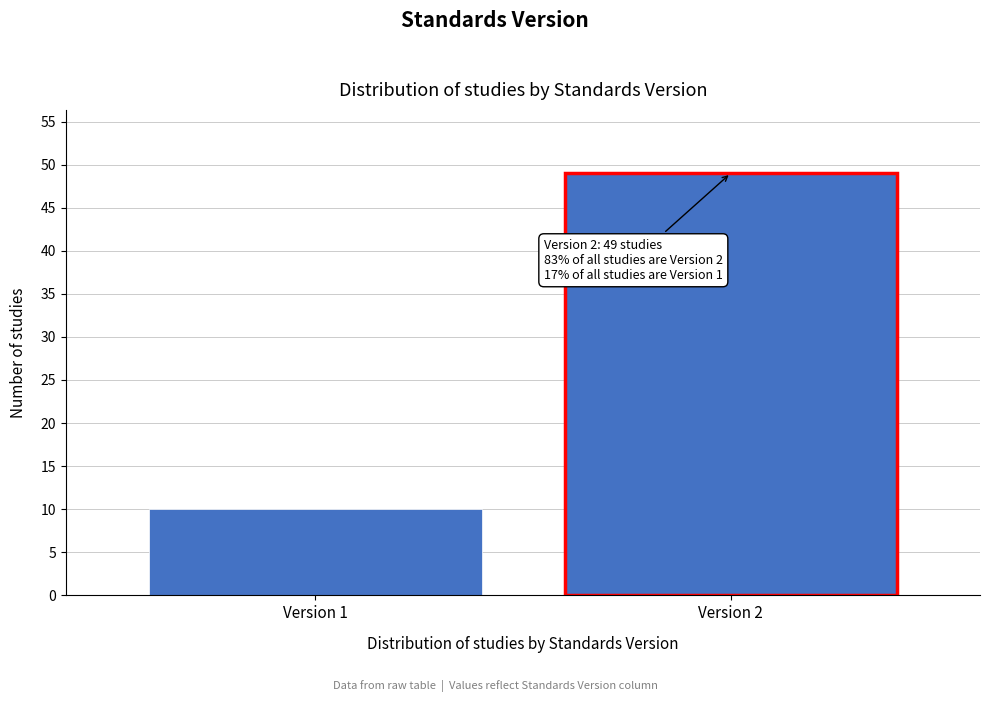

Reading left to right, extract all data points from this chart.

10	49